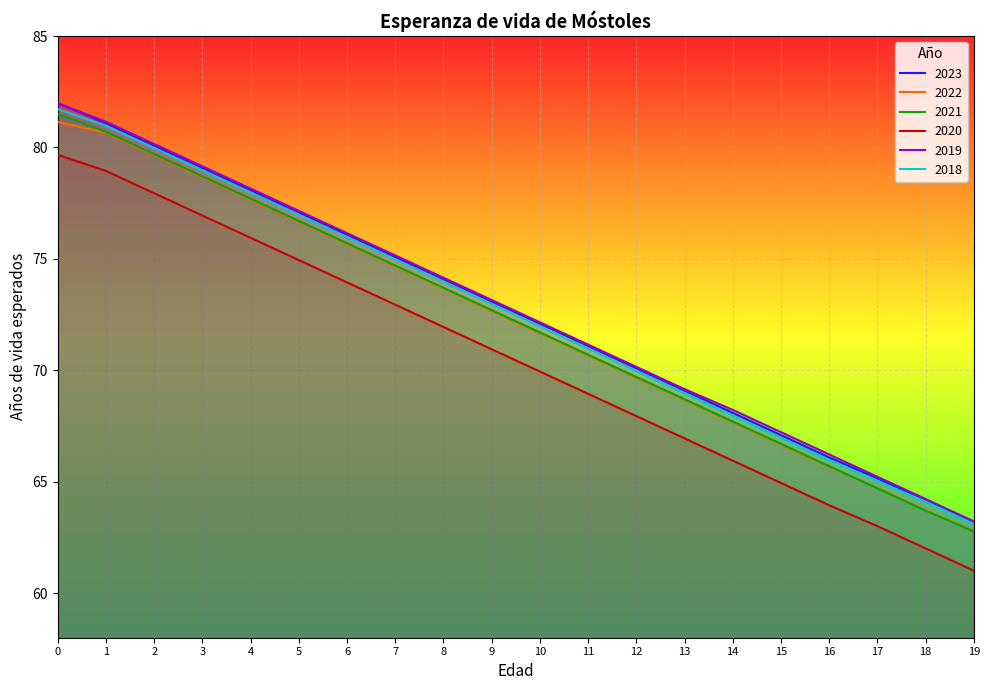

What are all the series names shown in the legend?

2023, 2022, 2021, 2020, 2019, 2018